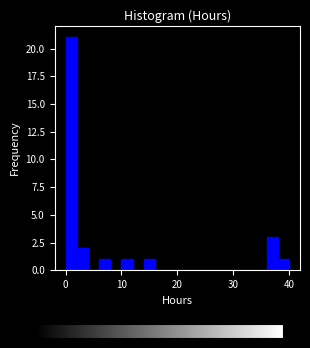

Read against the x-axis, roughly where is the centre of the tallest bar?

1